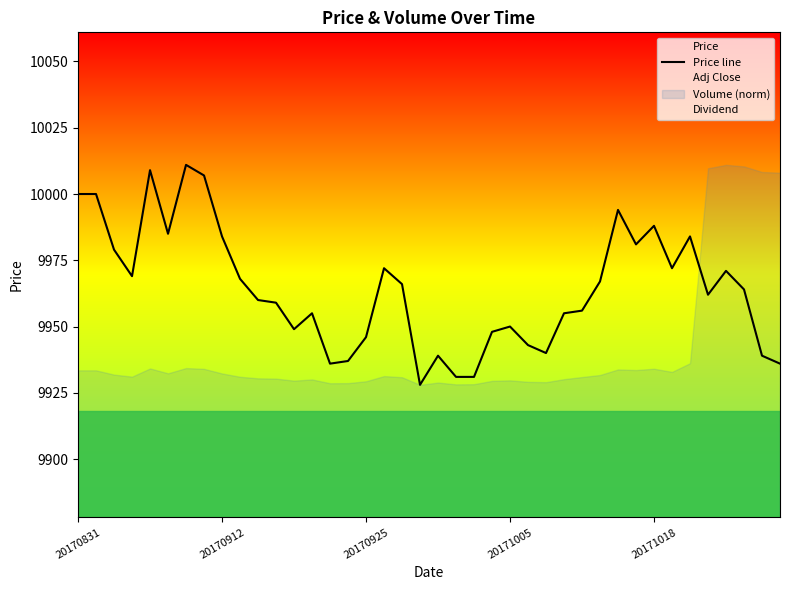

What is the difference between the maximum and minimum values?

83